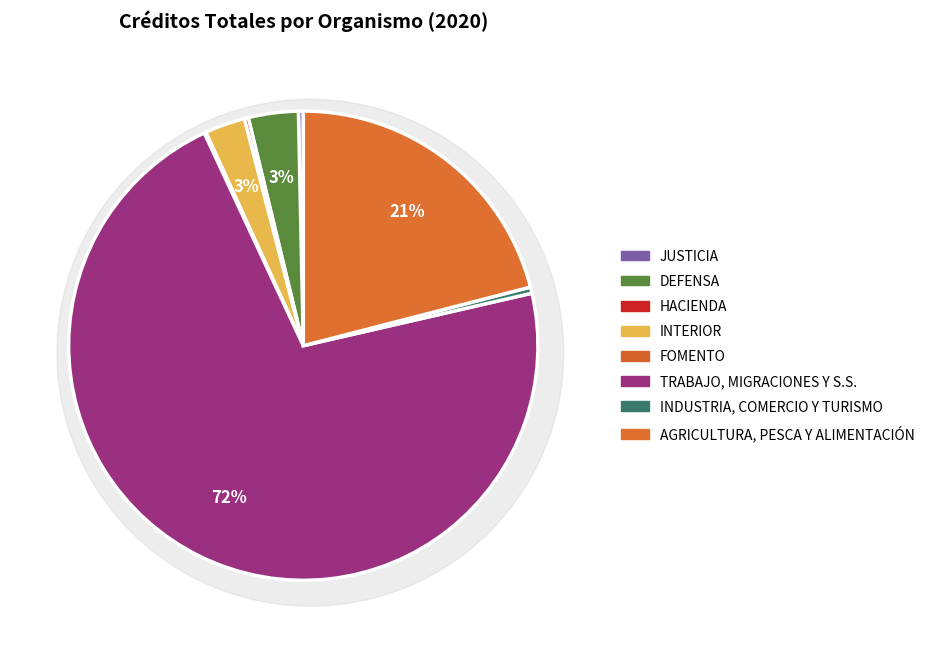

What is the largest slice in the pie chart?

TRABAJO, MIGRACIONES Y S.S.